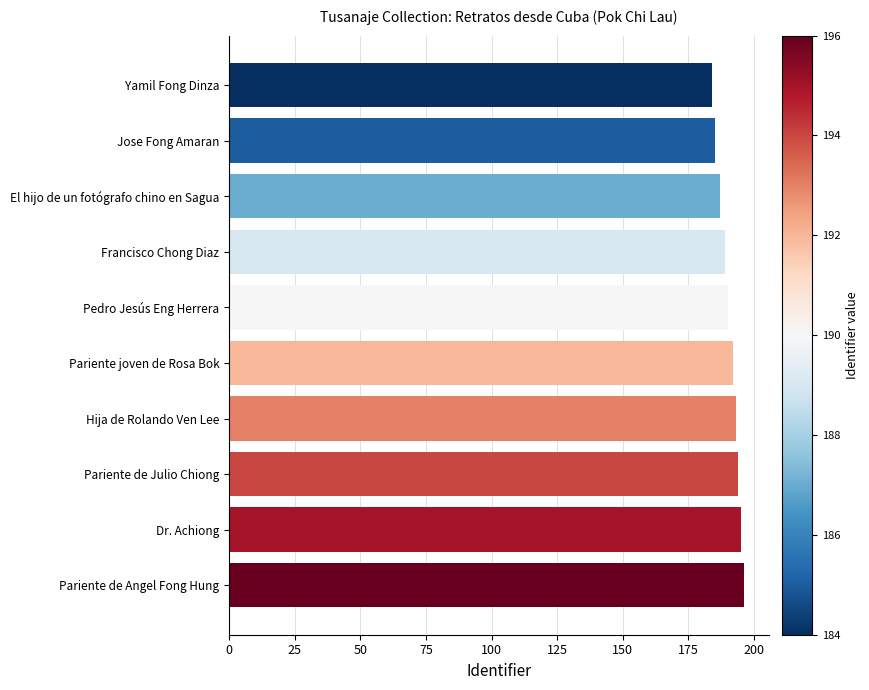

What is the difference between the maximum and minimum values?

12